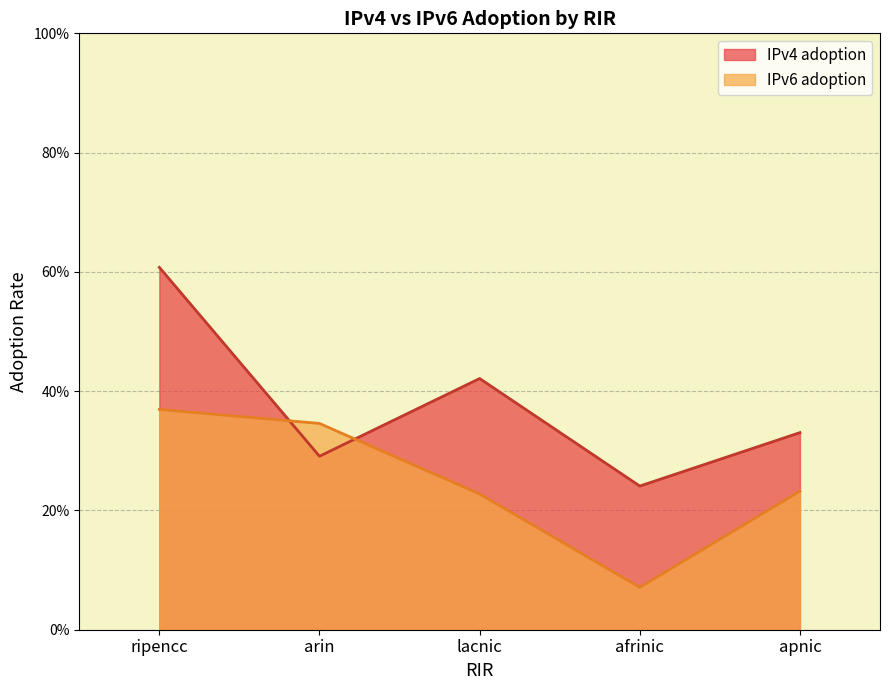

The IPv6 adoption series shows 0.2 at lacnic. True or false?

True